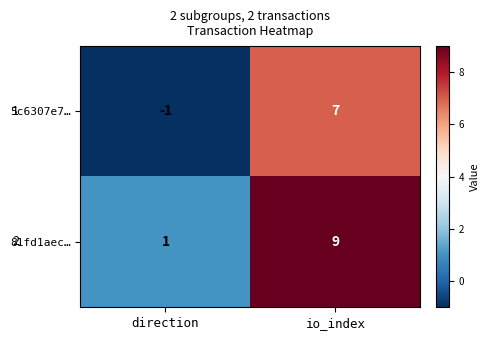

What is the greatest value displayed?

9